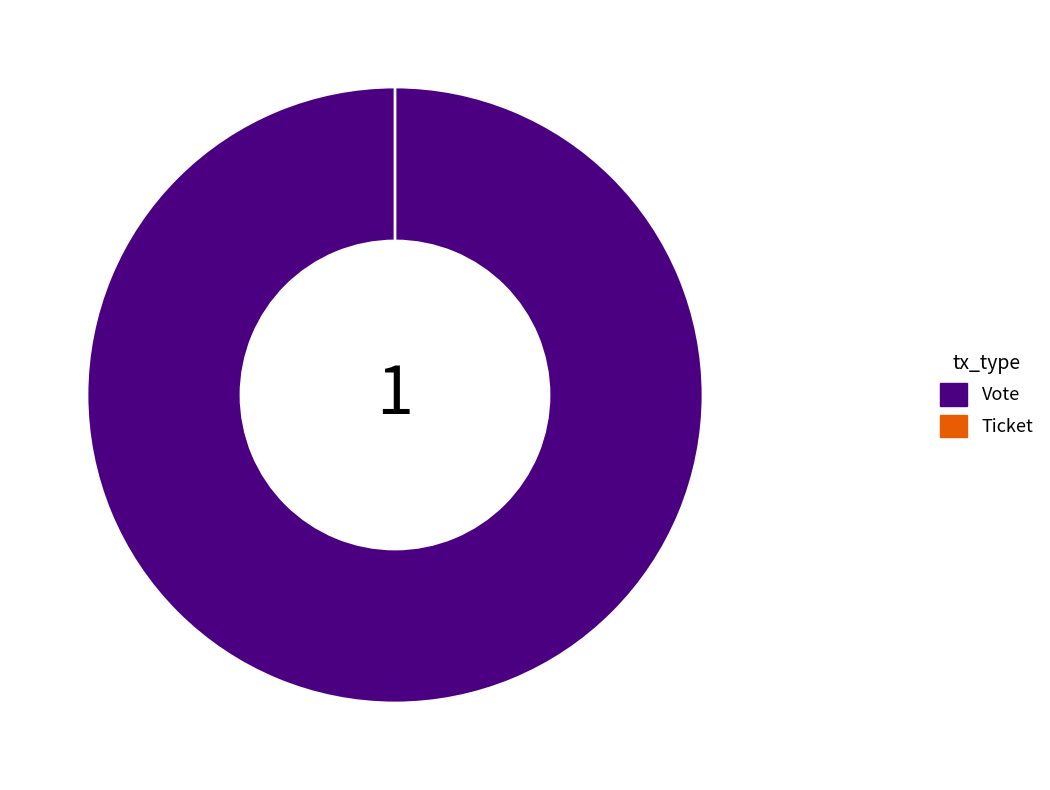

Rank the categories by value from lowest to highest.

Ticket, Vote